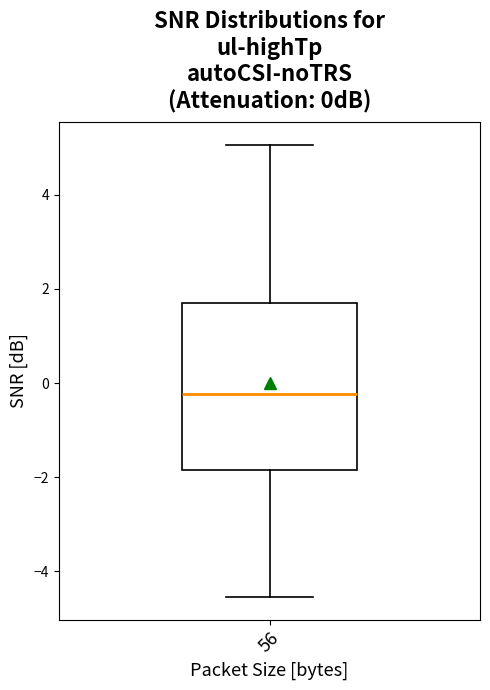

Where does the median line of the box at x = 56 sit on the y-axis? The values are not printed on the chart, so give them approximately, as read against the axis.

-0.2